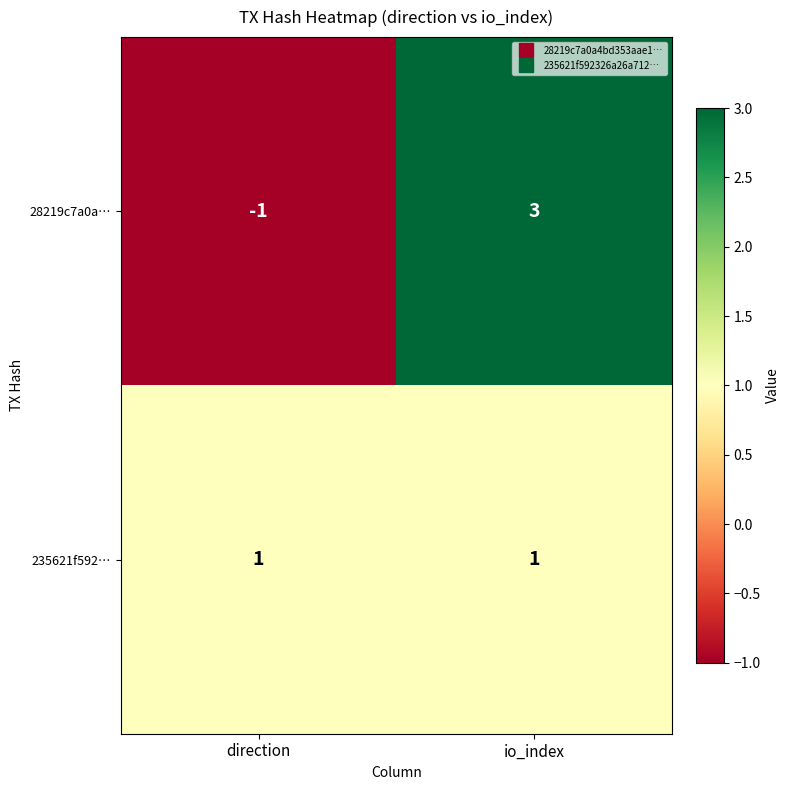

What is the difference between the maximum and minimum values in the 28219c7a0a… series?

4